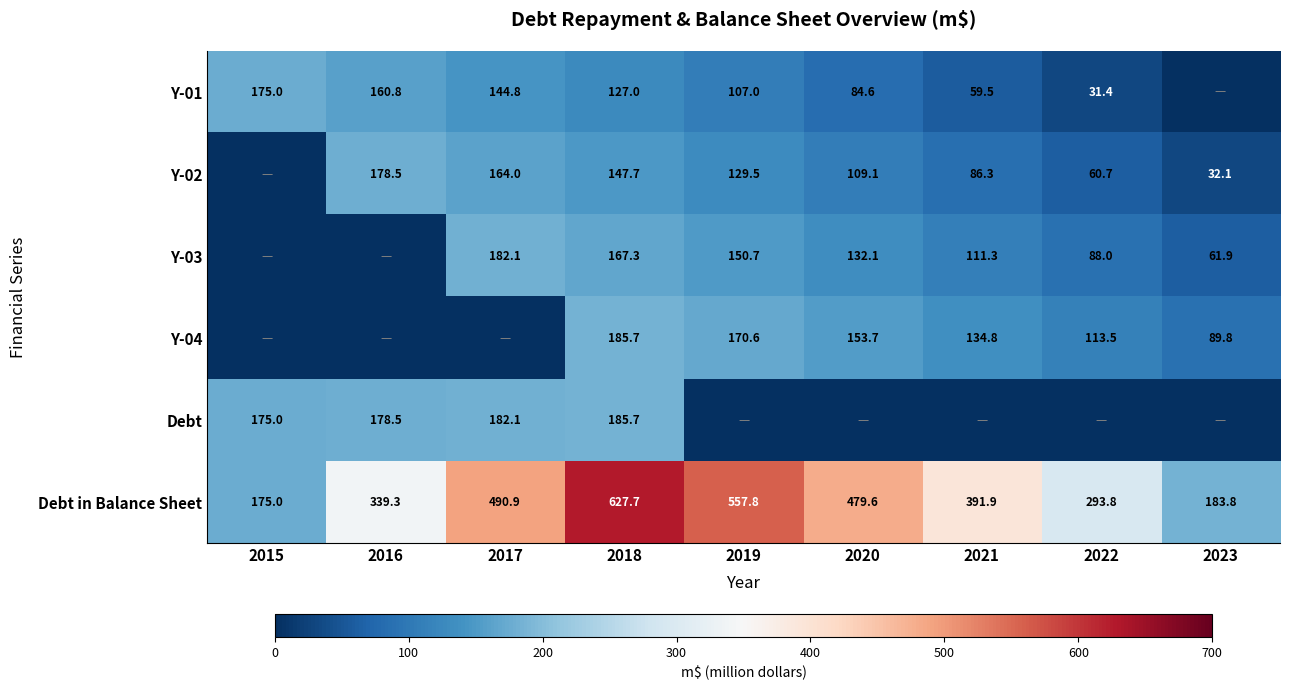

True or false: Y-01 has a value of 175.0 at 2015.

True